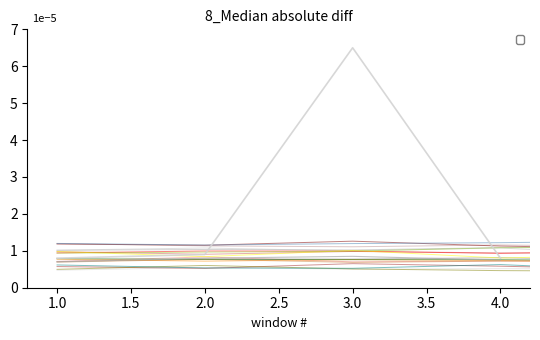

What is the value of the P1 point at the 2nd from the left?

0.9